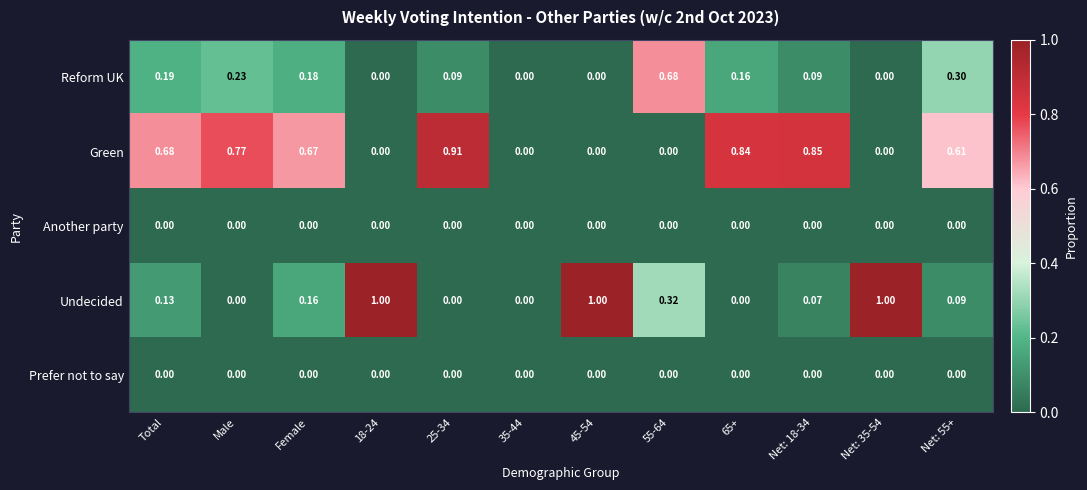

Which series has the widest spread of values?

Undecided